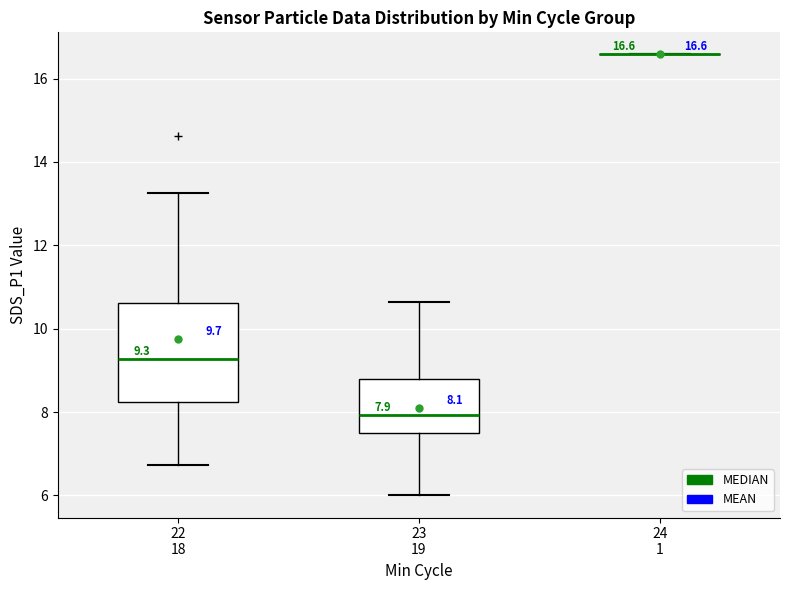

Which box is the tallest, from its lower edge to its upper edge?

22 18